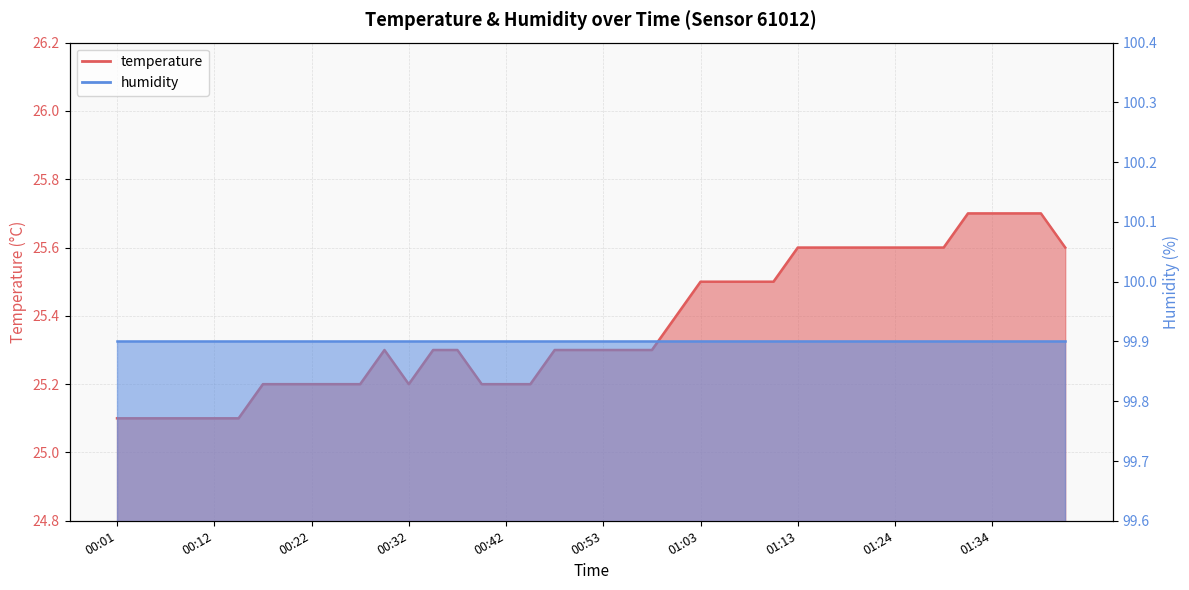

What is the value of the 22nd point from the left?

25.3